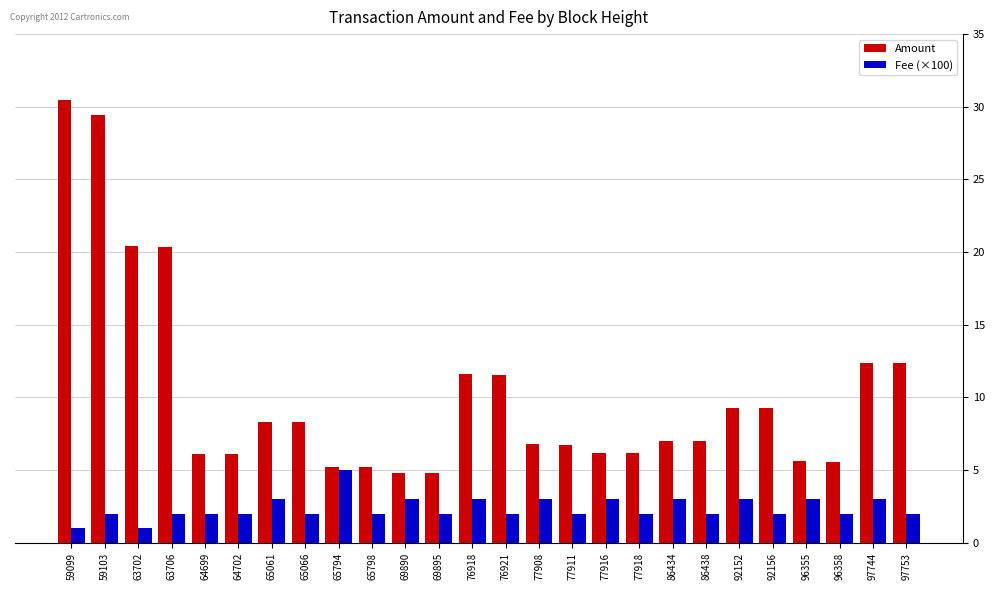

Which category has the highest value across all series?

59099